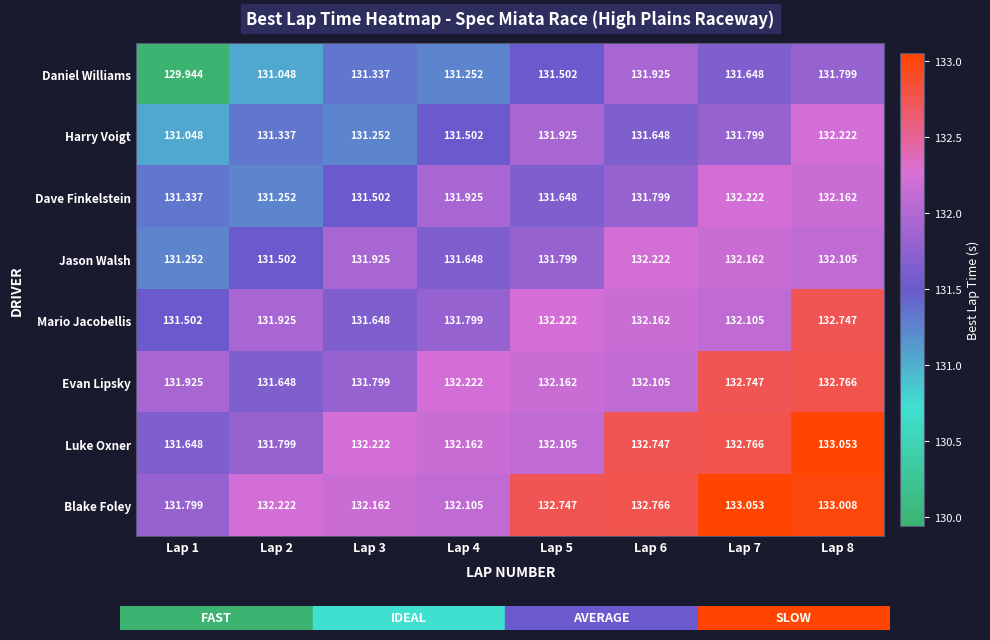

How many series are shown in this chart?

8